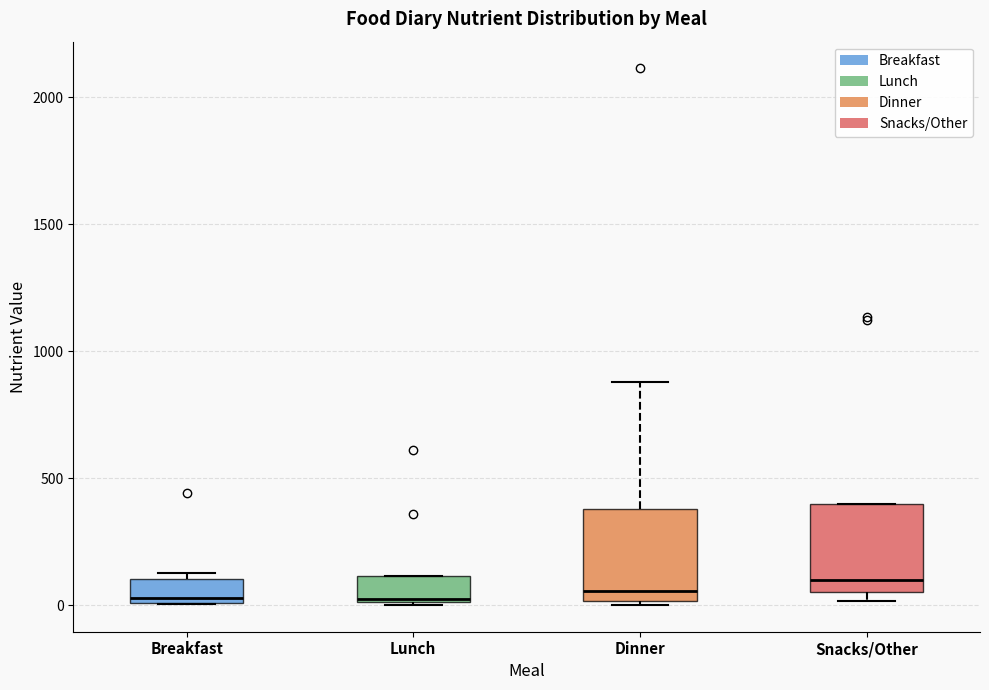

Reading left to right, transcribe this box plot: for each box, give where its median line is, the range the box spans, and where its two whiskers end, as read against the y-axis. The values are not printed on the chart, so give them approximately, as read against the axis.

Breakfast: median 50, box 0 to 100, whiskers 0 to 150
Lunch: median 50, box 0 to 100, whiskers 0 to 100
Dinner: median 50, box 0 to 400, whiskers 0 to 900
Snacks/Other: median 100, box 50 to 400, whiskers 0 to 400